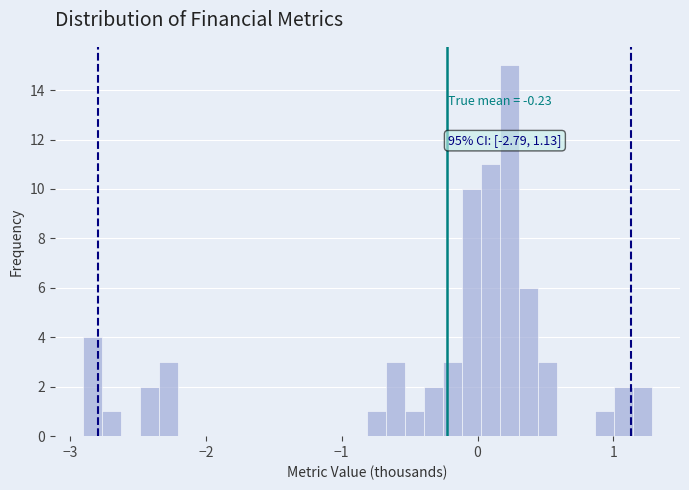

Around what value on the x-axis is the tallest bar? Give the approximate position of its centre, as read against the axis.

0.2